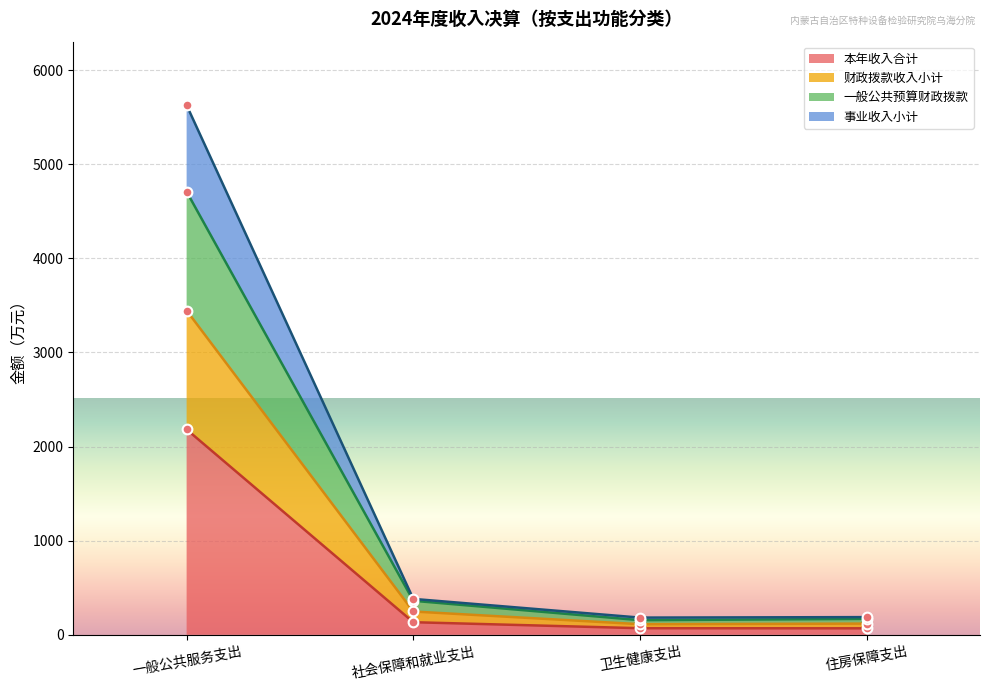

The 一般公共预算财政拨款 series shows 247.6 at 社会保障和就业支出. True or false?

True